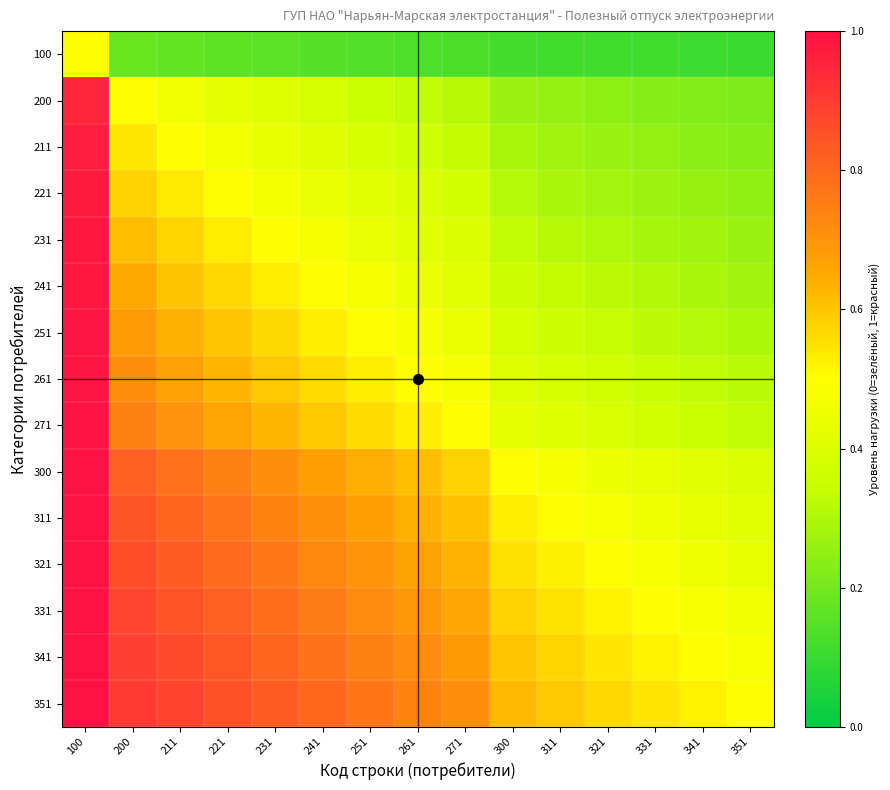

Which series has the largest total across all categories?

351